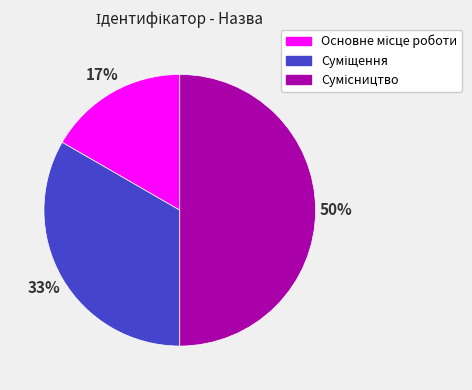

To the nearest percent, what is the difference between the largest and smallest slice percentages?

33%